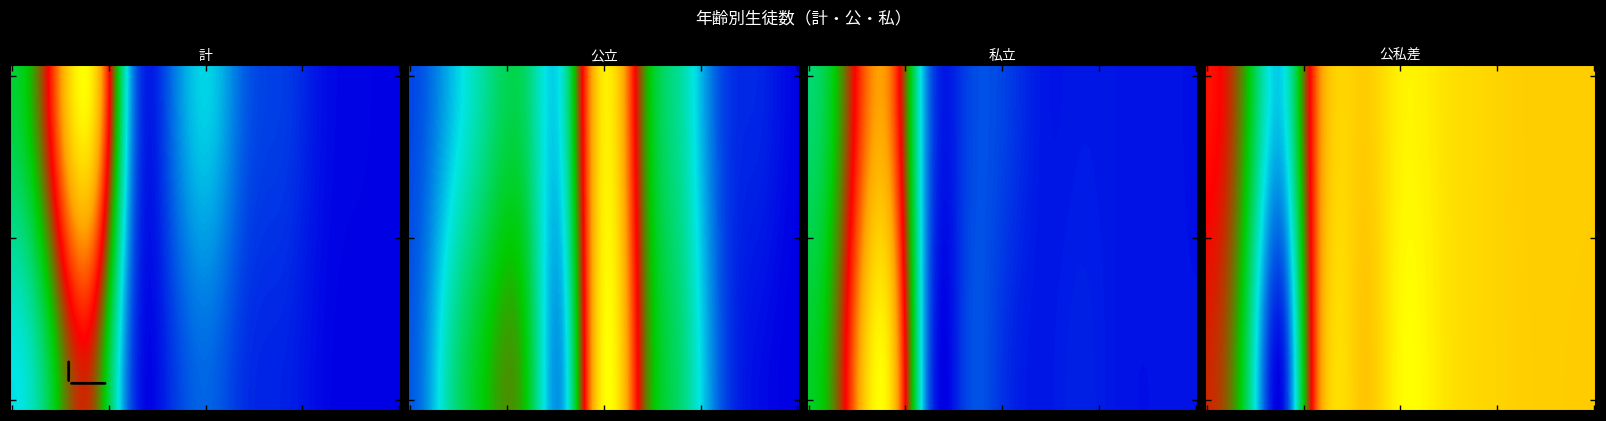

The value of 計_男 at 50～59歳 is 4. True or false?

False